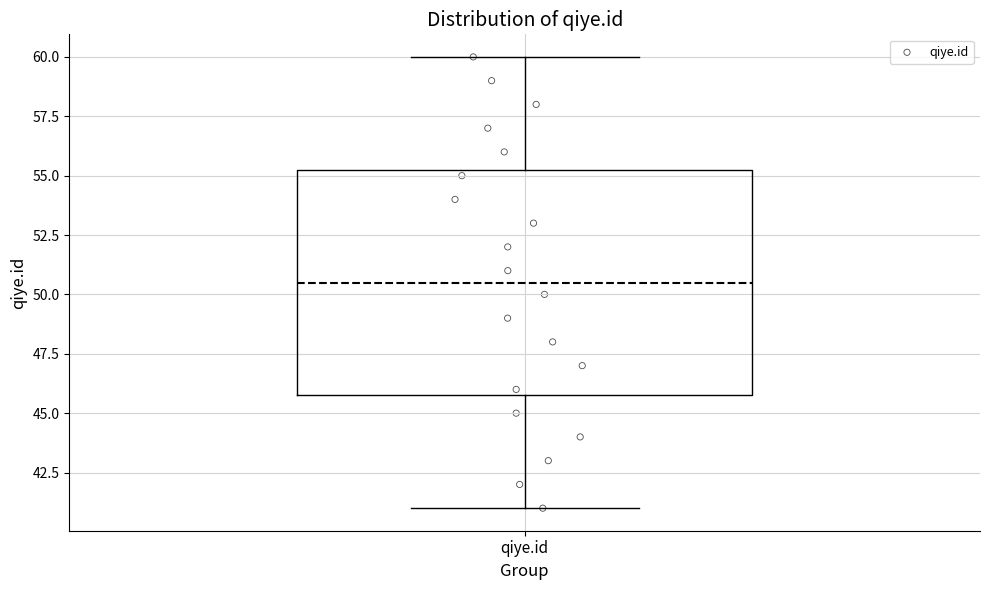

Where does the lower whisker of the box for qiye.id end on the y-axis? The values are not printed on the chart, so give them approximately, as read against the axis.

41.0